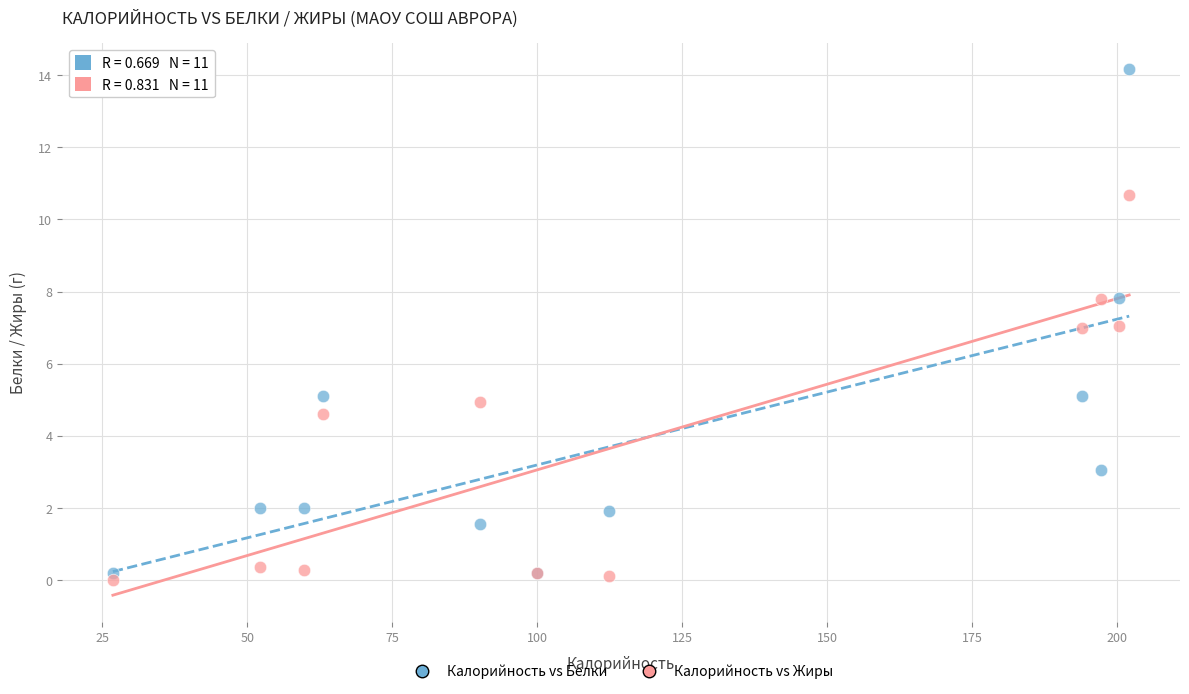

What are all the series names shown in the legend?

Калорийность vs Белки, Калорийность vs Жиры